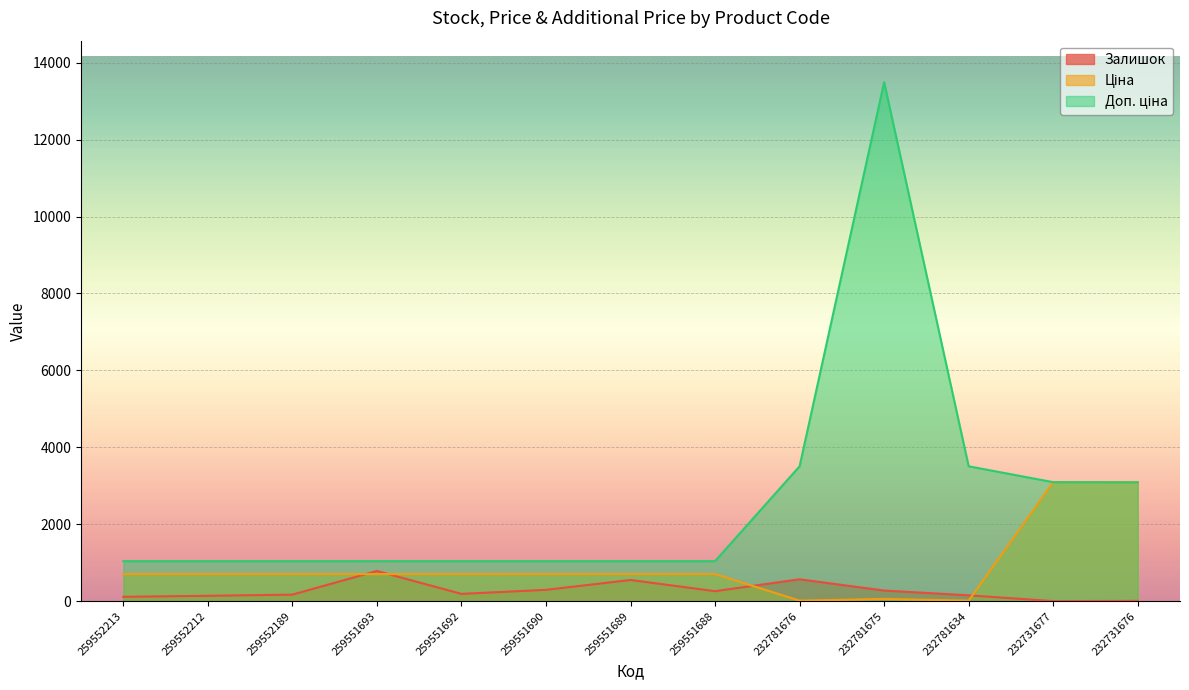

Is it true that Ціна equals 160.1 at 259551693?

False